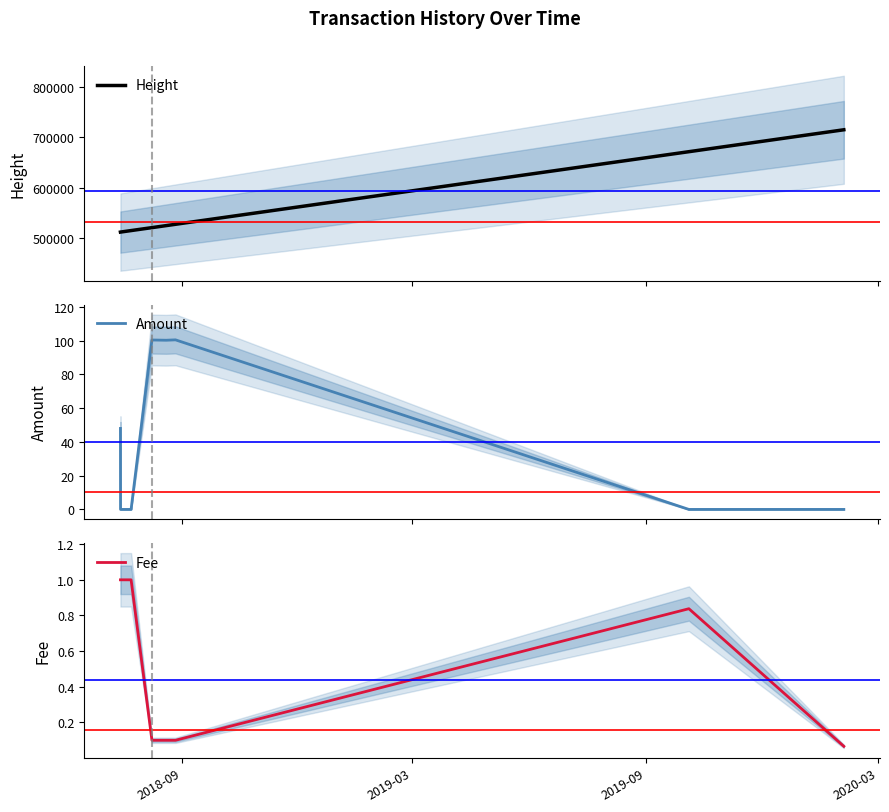

Where do Fee and Amount first cross each other?

2018-09 and 2019-03